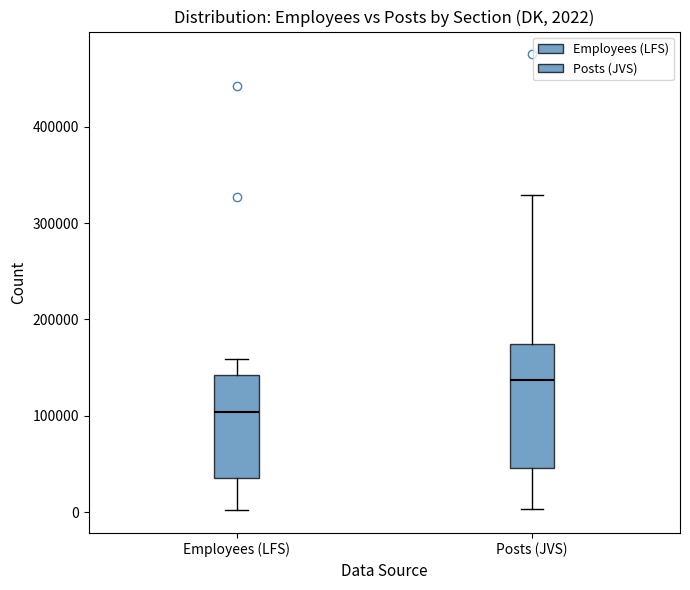

Which box is the tallest, from its lower edge to its upper edge?

Posts (JVS)